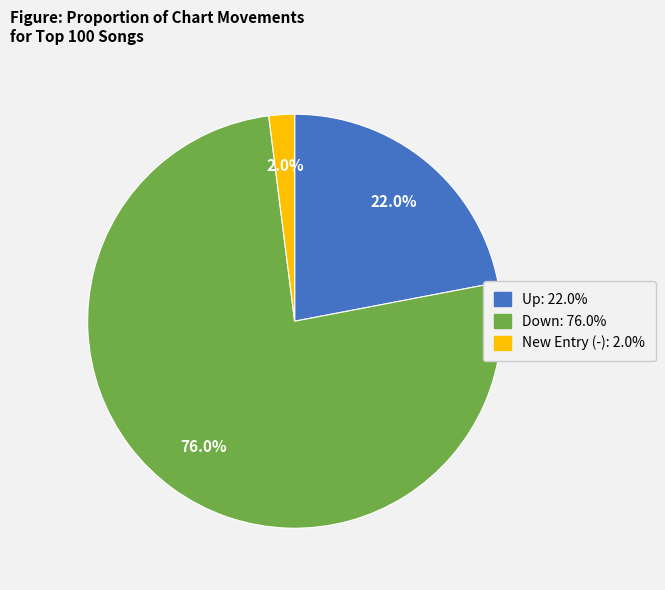

Does any single category account for the majority?

Yes